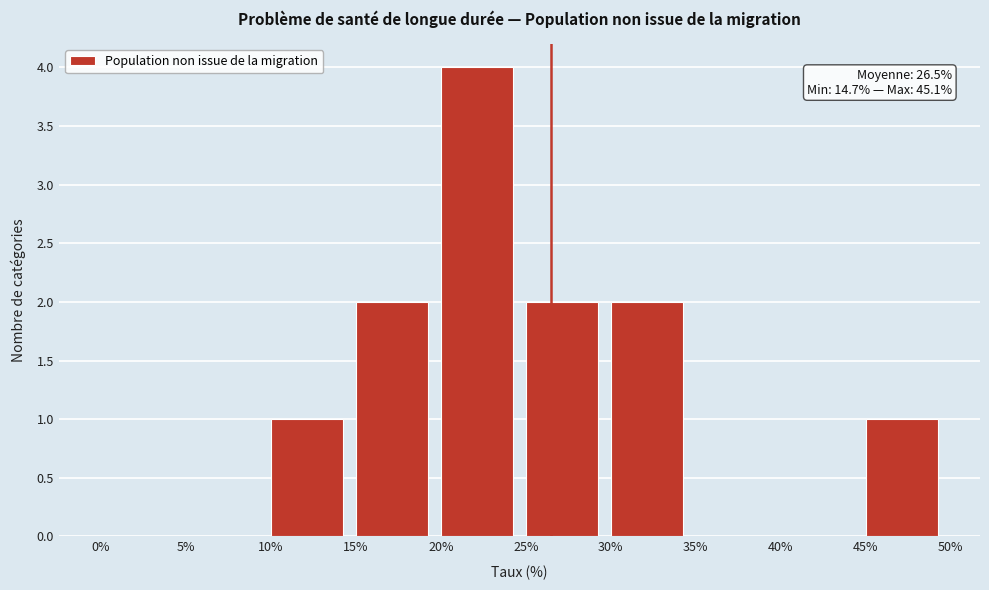

Which range on the x-axis has the tallest bar?

20% to 25%